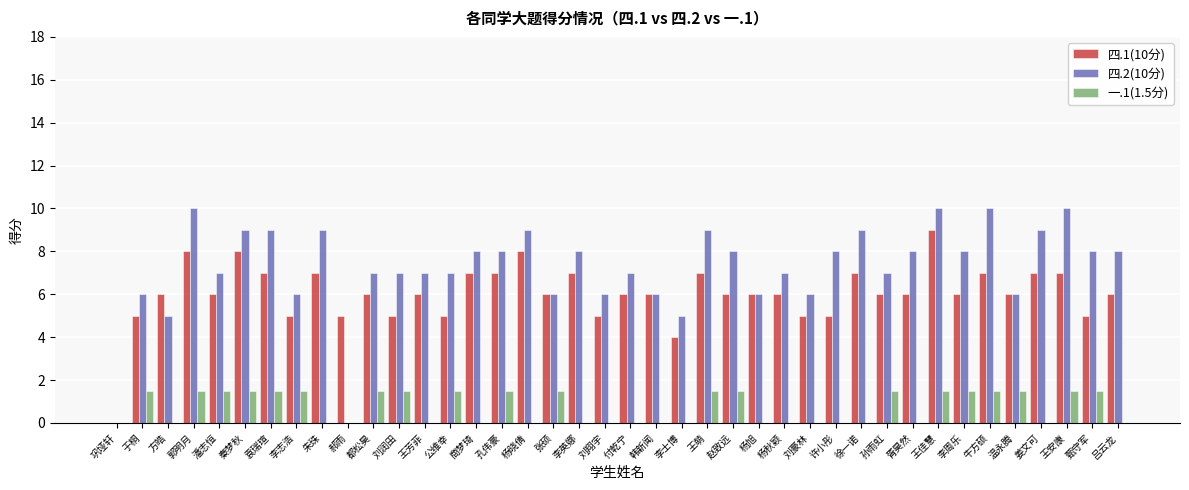

How many distinct data groups are displayed?

3